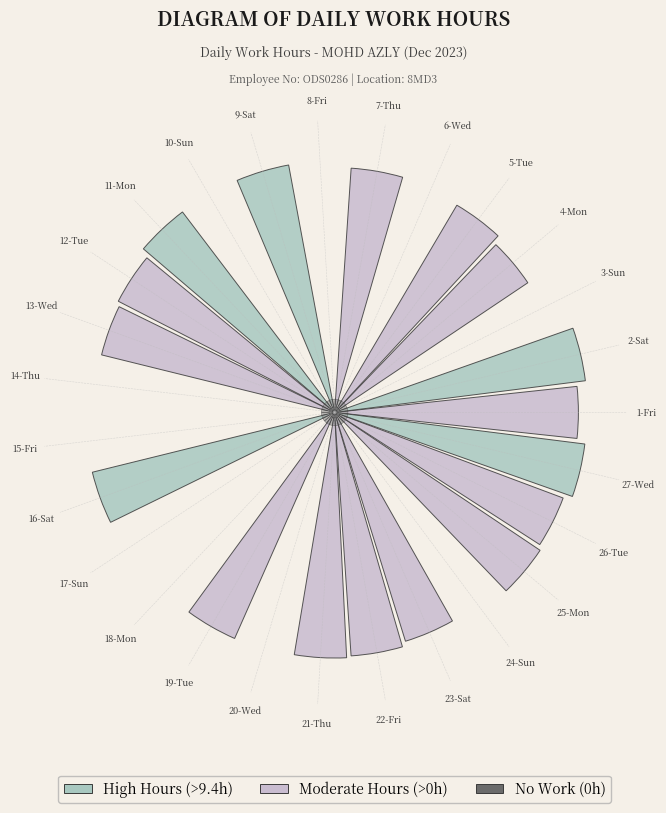

Do 23-Sat and 17-Sun together represent more than half of the pie?

No